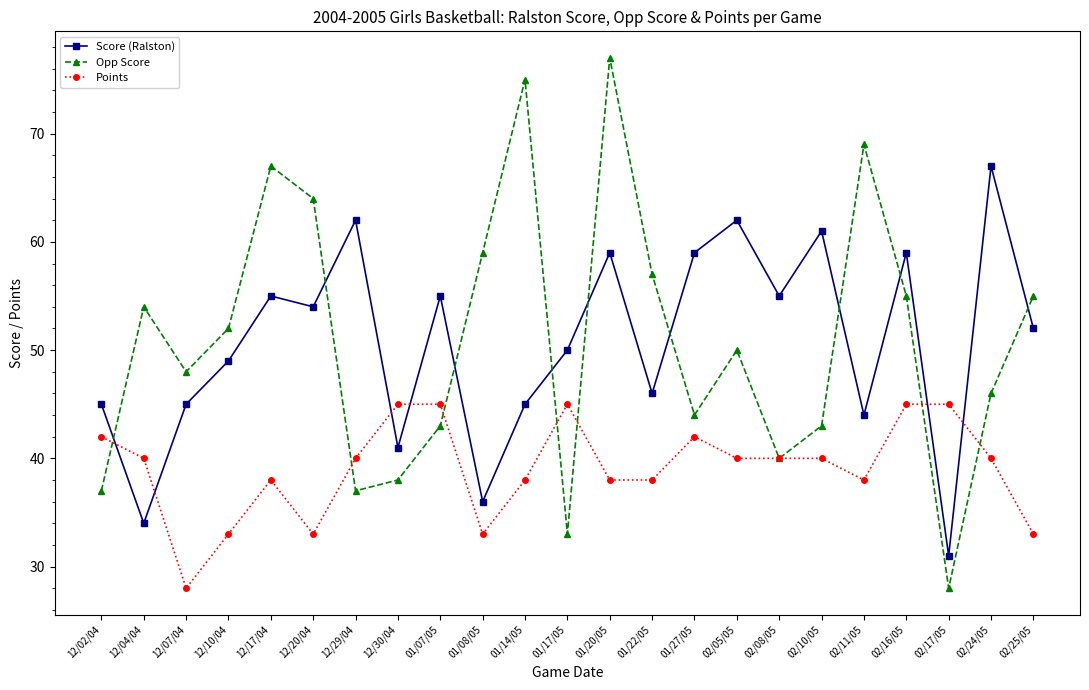

Rank the series by their maximum value, from highest to lowest.

Opp Score, Score (Ralston), Points